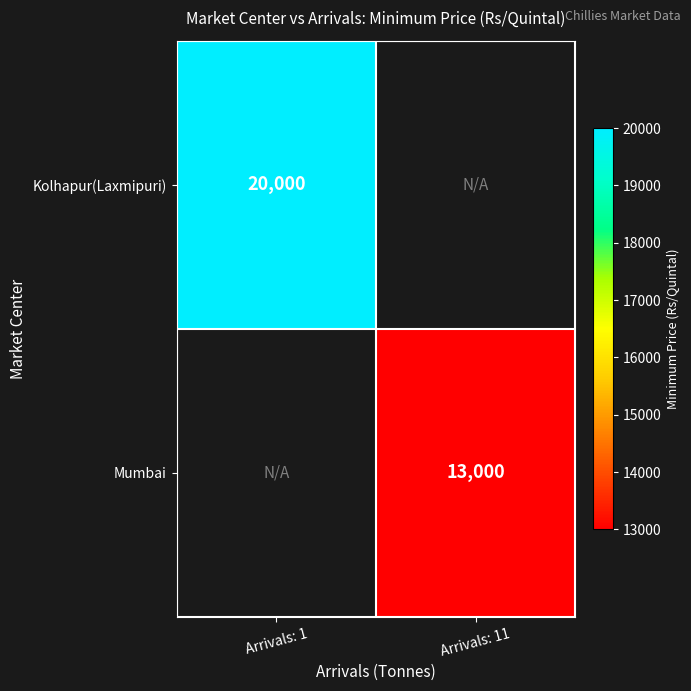

How many categories are shown in the chart?

2